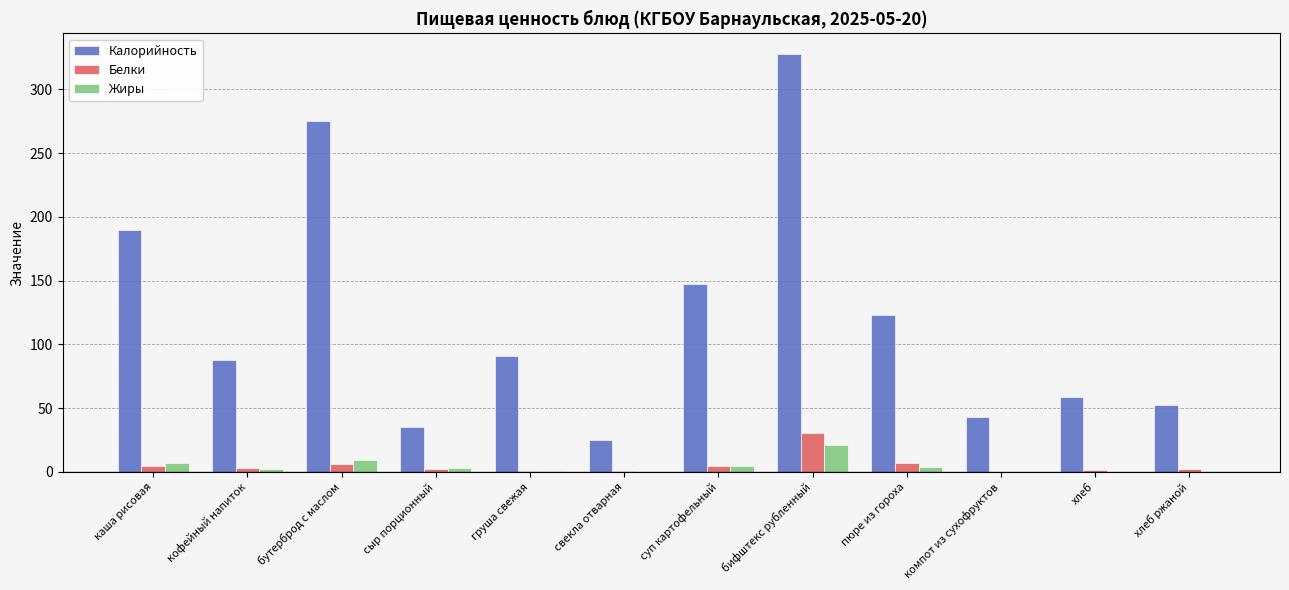

At which category is the sum across all series the highest?

бифштекс рубленный